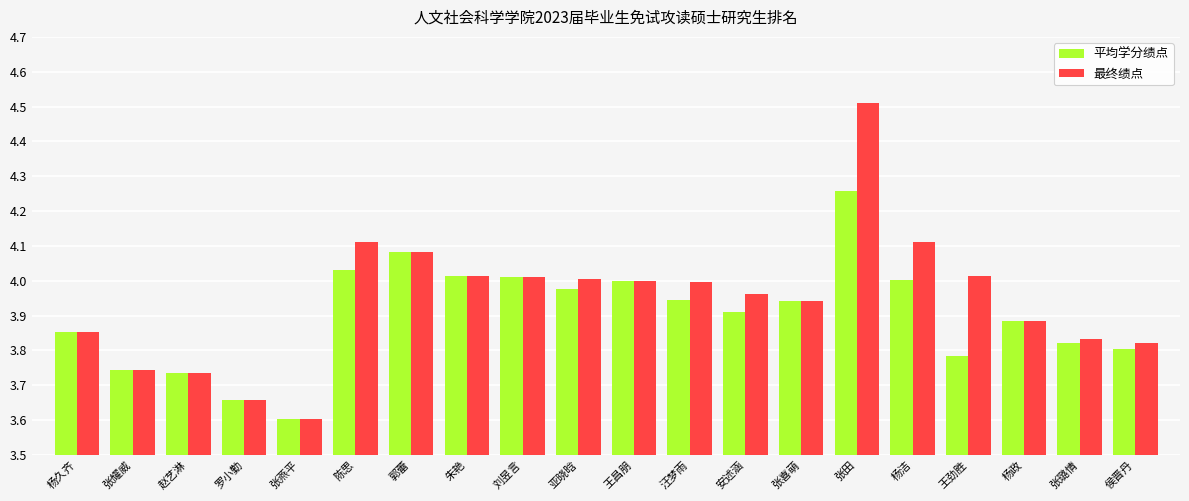

What is the minimum value for 最终绩点?

3.6